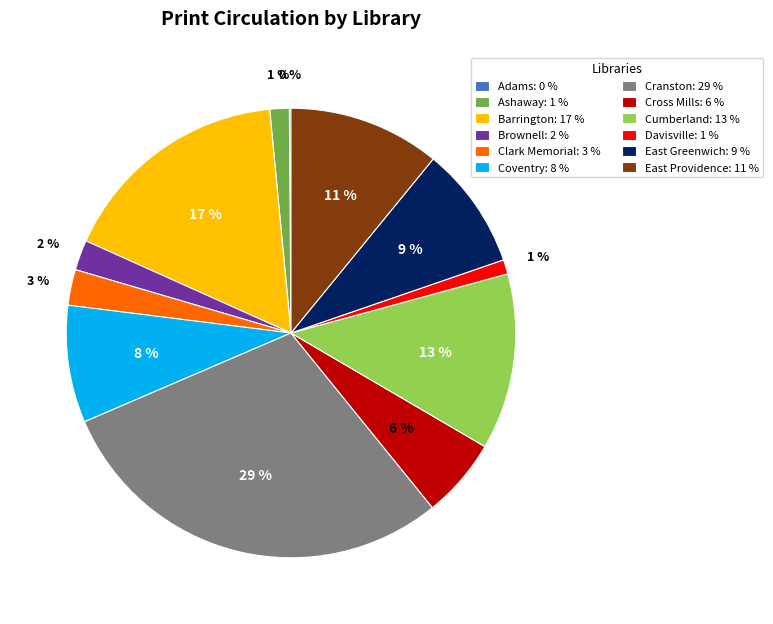

Does any single category account for the majority?

No